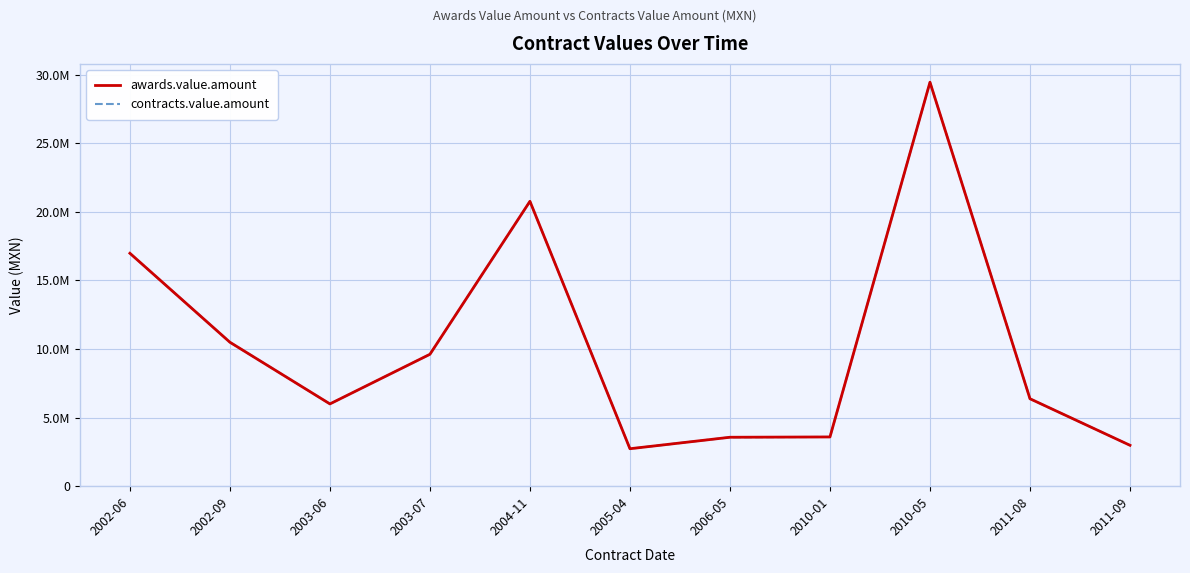

What is the approximate value of awards.value.amount at 2010-05?

29440436.4